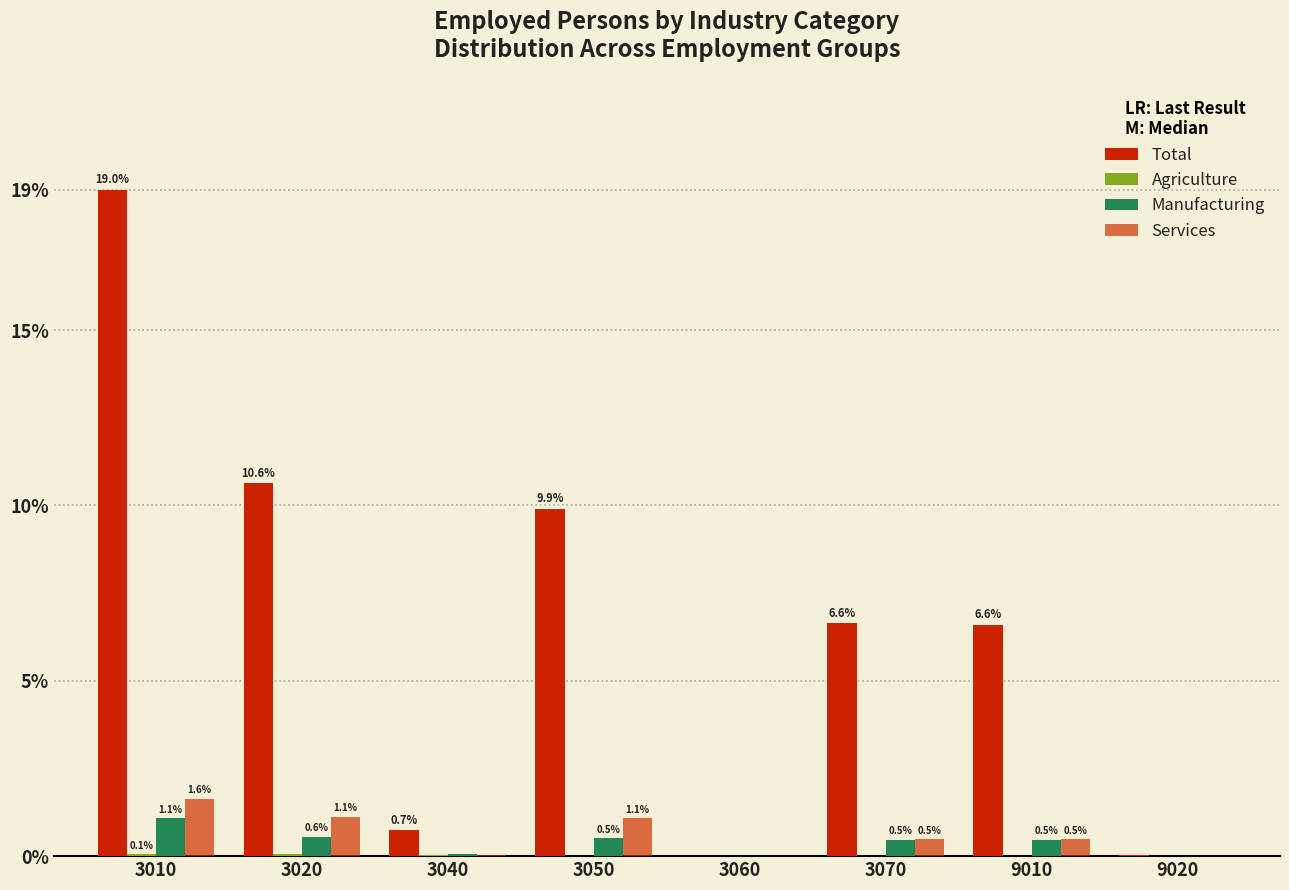

What is the maximum value shown in the chart?

19.0